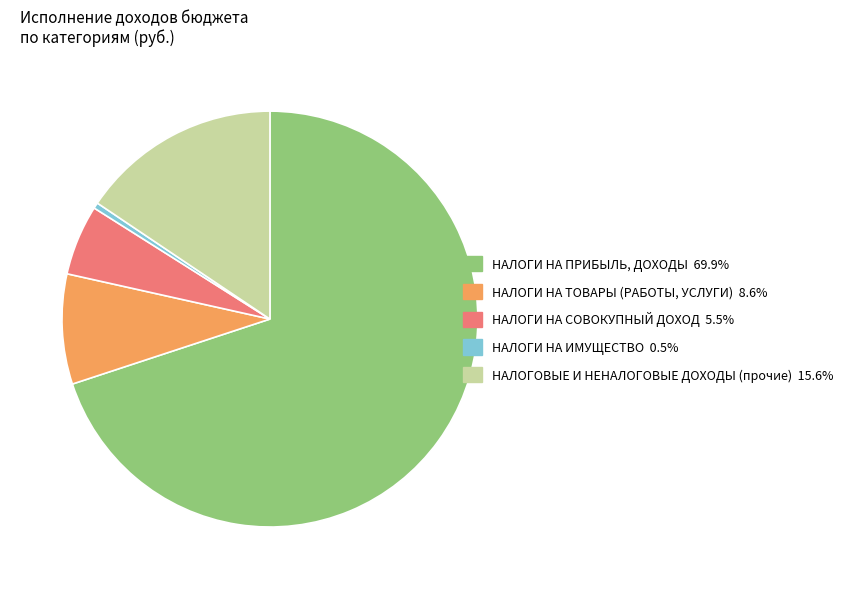

How many segments does this pie chart have?

5